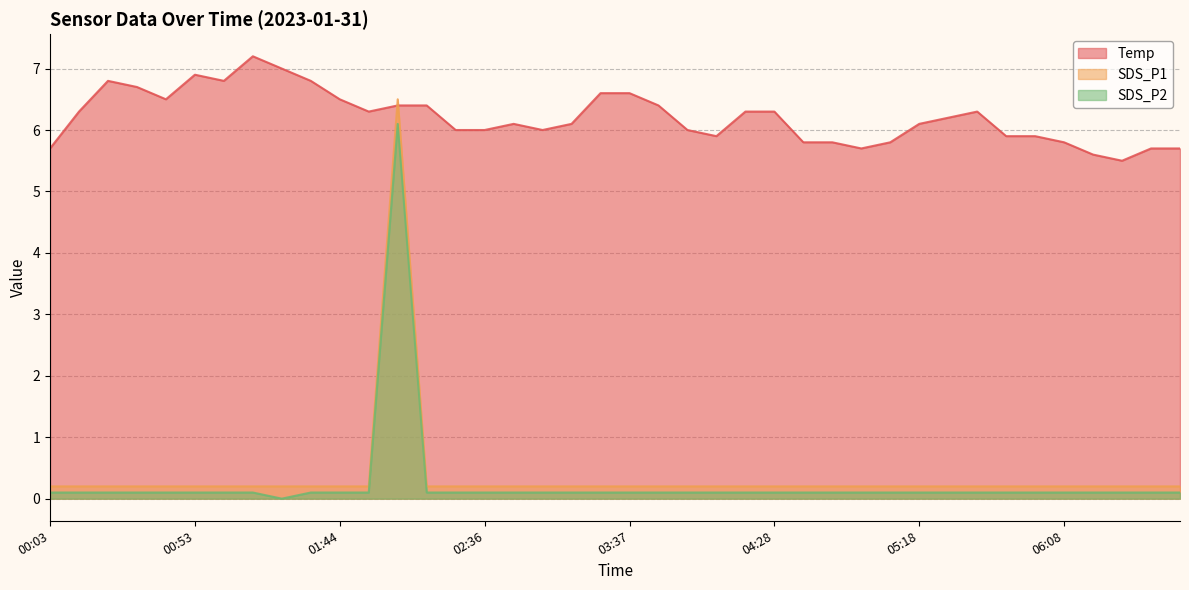

True or false: SDS_P1 has a value of 0.1 at 03:57.

False